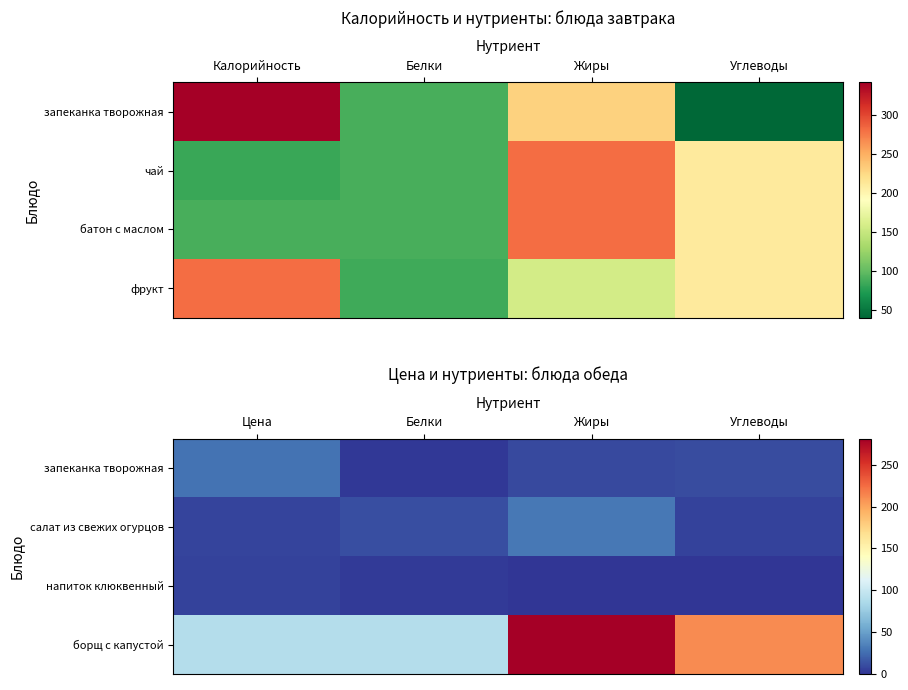

At which category is the sum across all series the highest?

Жиры